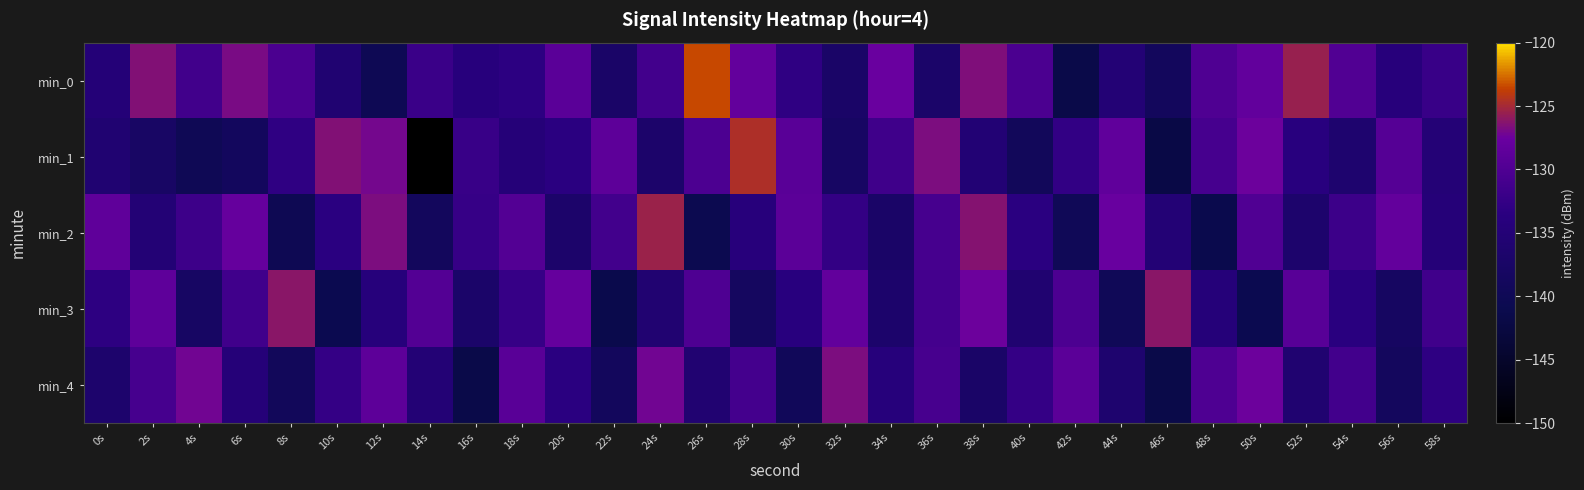

At which category does the chart reach its minimum across all series?

14s